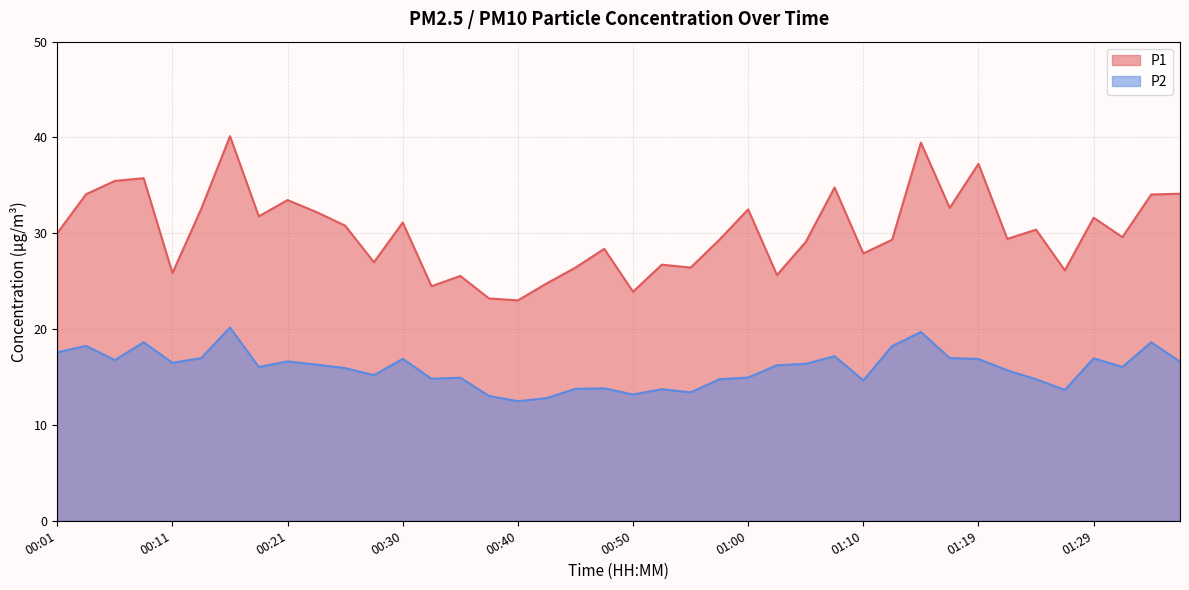

True or false: P2 and P1 cross at least once.

False